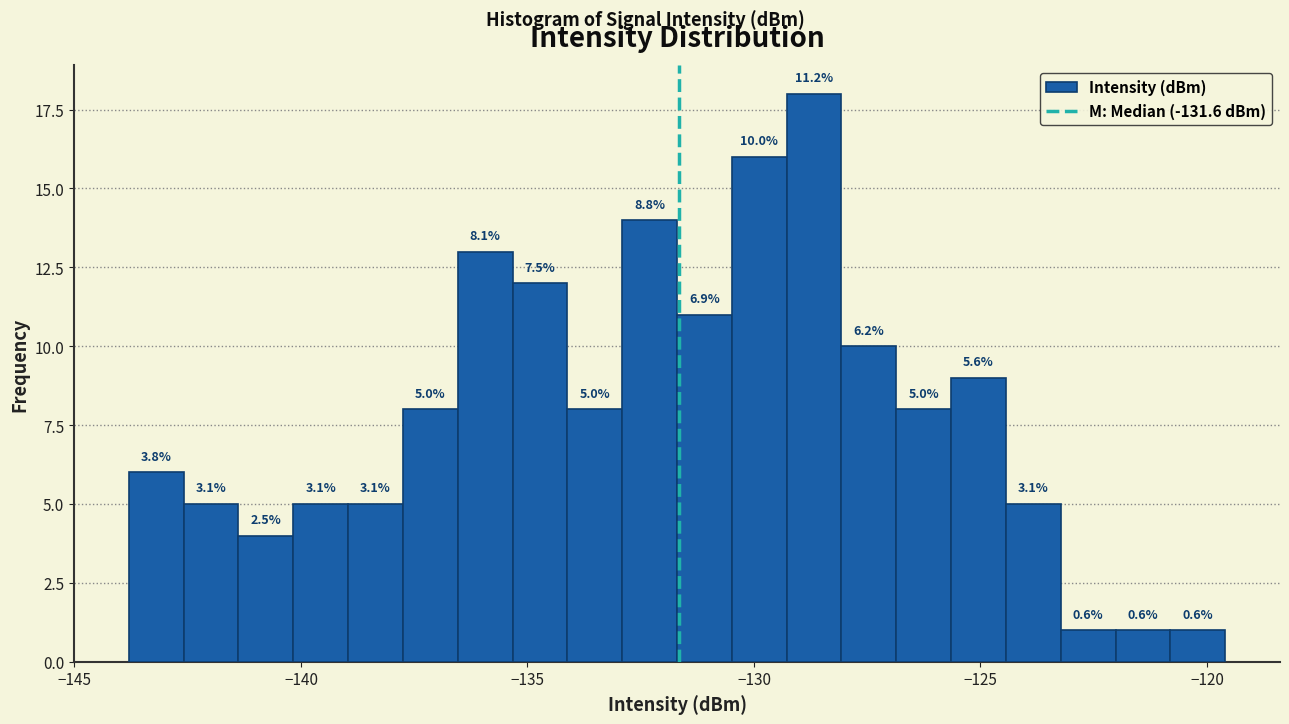

Read against the x-axis, roughly where is the centre of the tallest bar?

-128.5